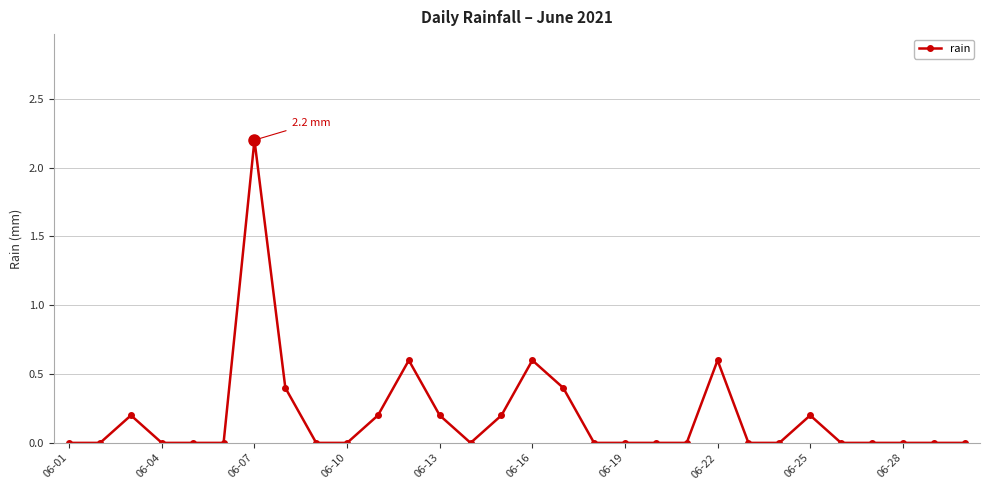

What is the maximum value shown in the chart?

2.2